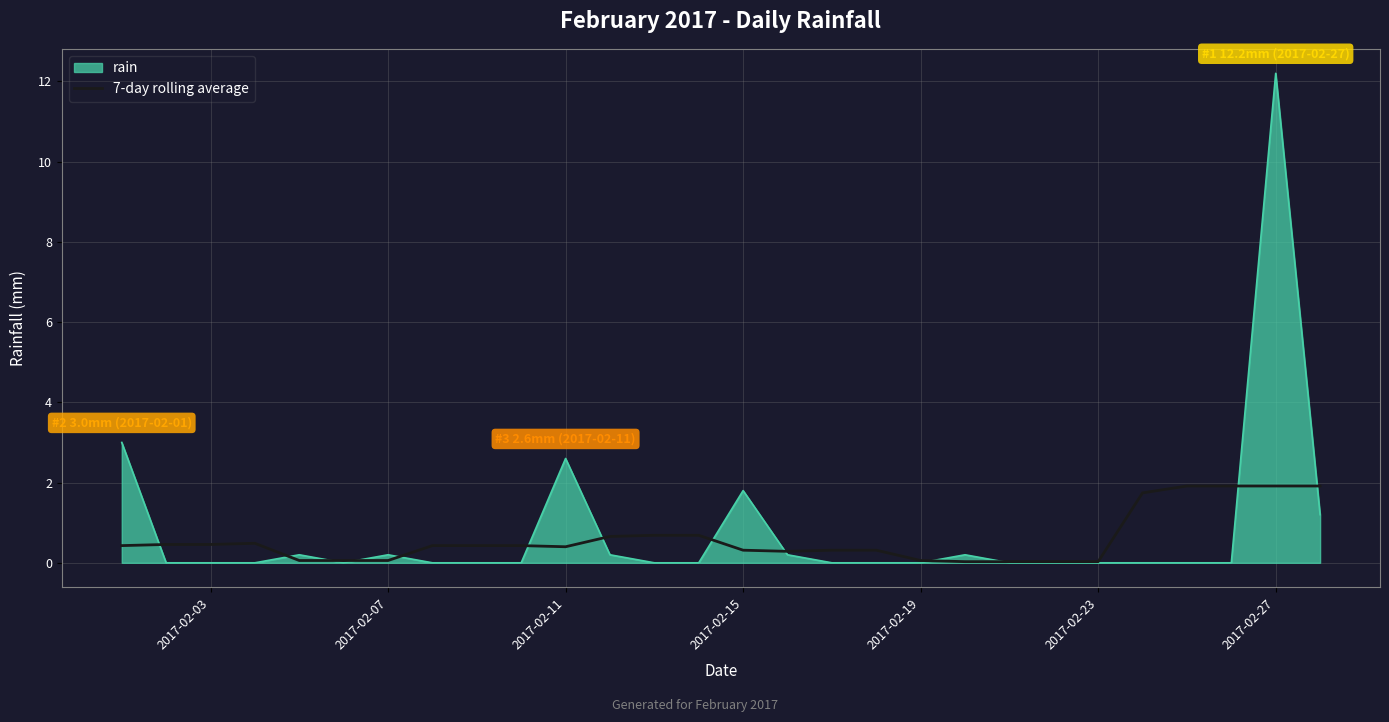

List the series in order of their peak value, lowest first.

7-day rolling average, rain